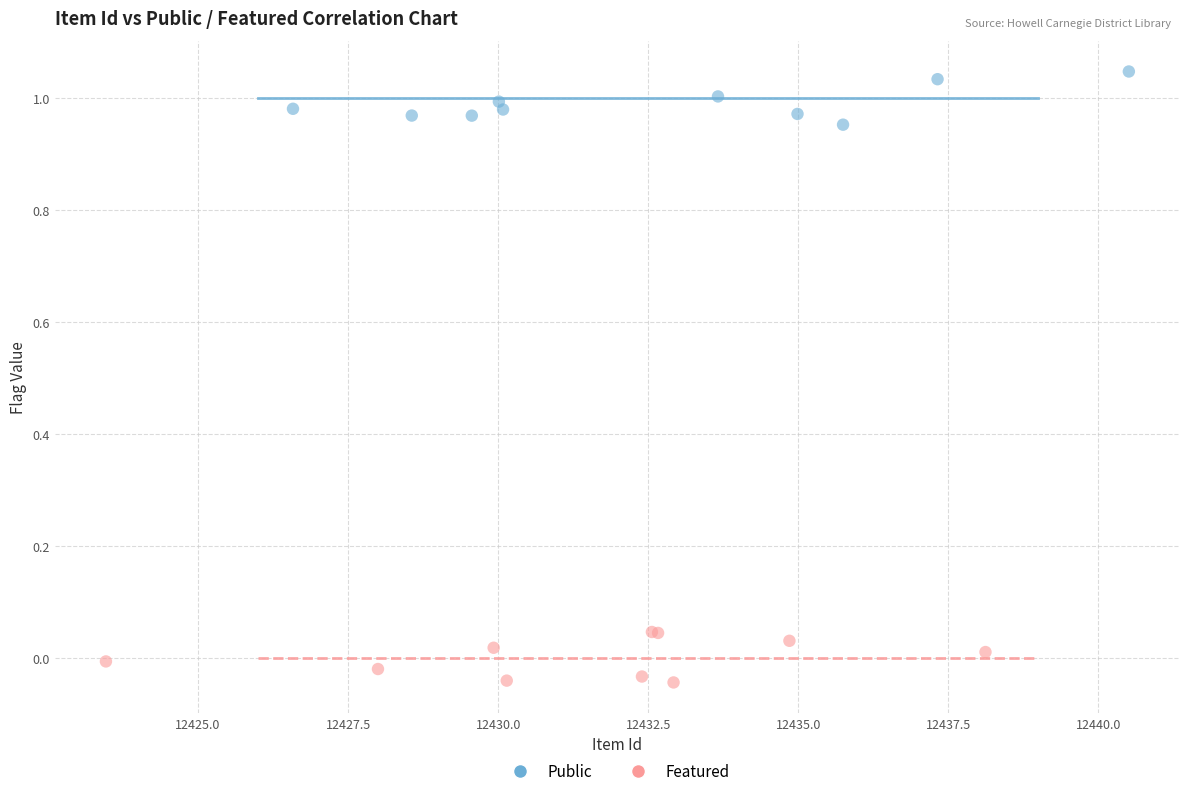

Which series contains the highest Y value?

Public